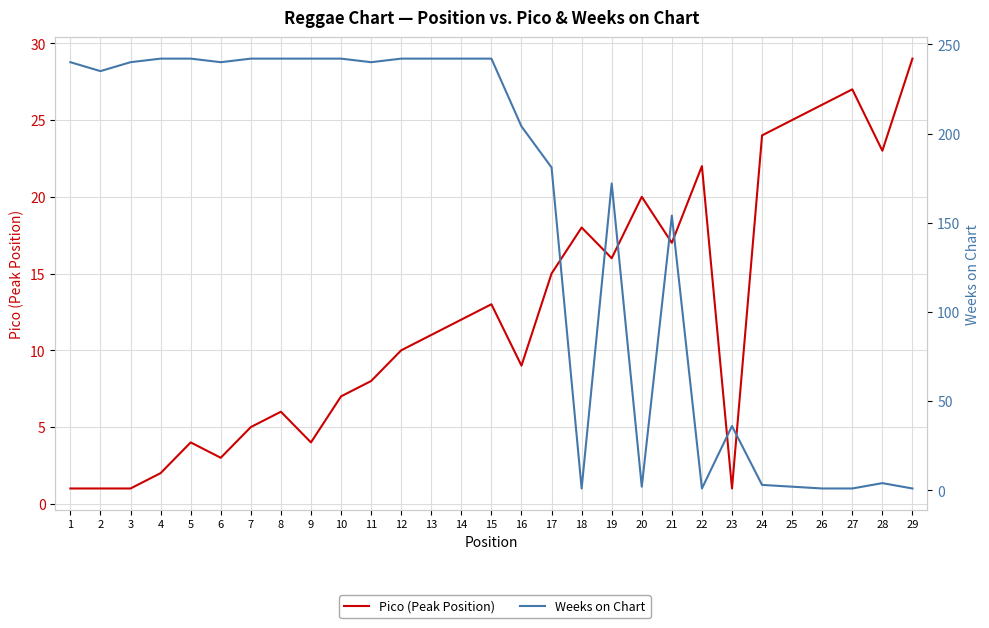

At 5, list the series in order from largest to smallest.

Weeks on Chart, Pico (Peak Position)